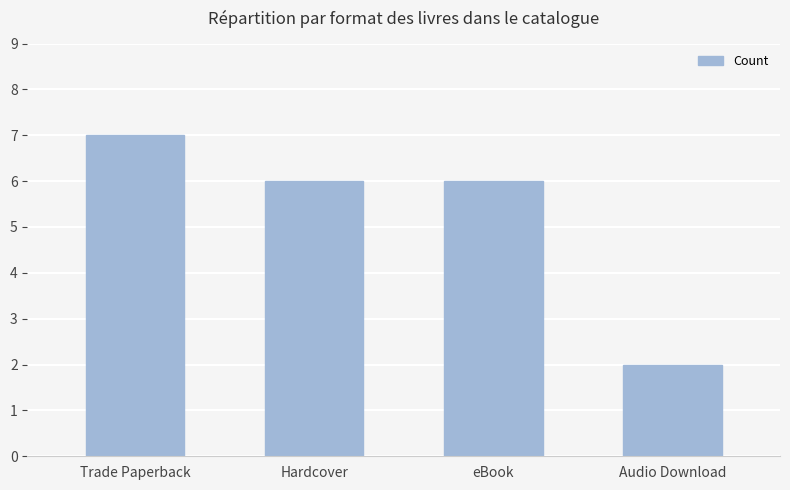

Where does the data first go above 6?

Trade Paperback